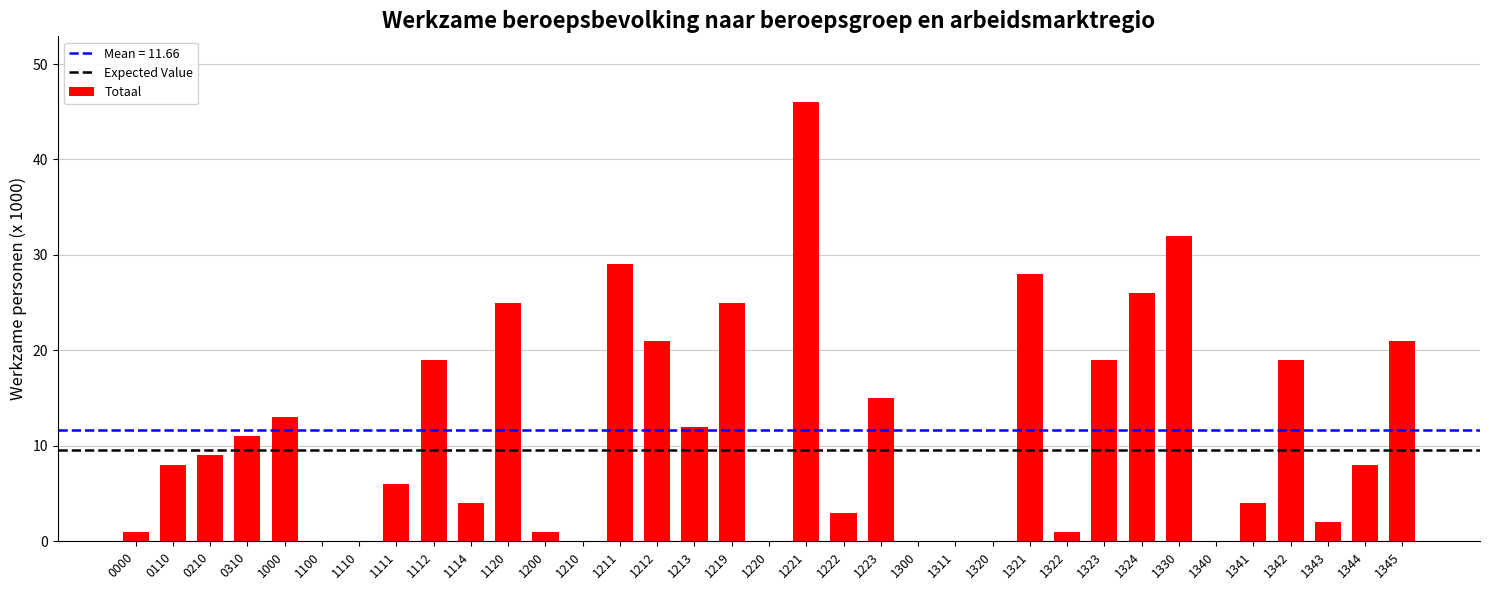

Count the number of categories in the chart.

35